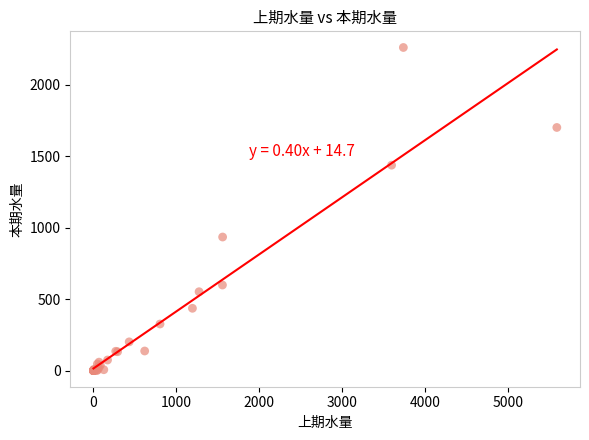

What Y value in the scatter plot is closest to 1131?

935